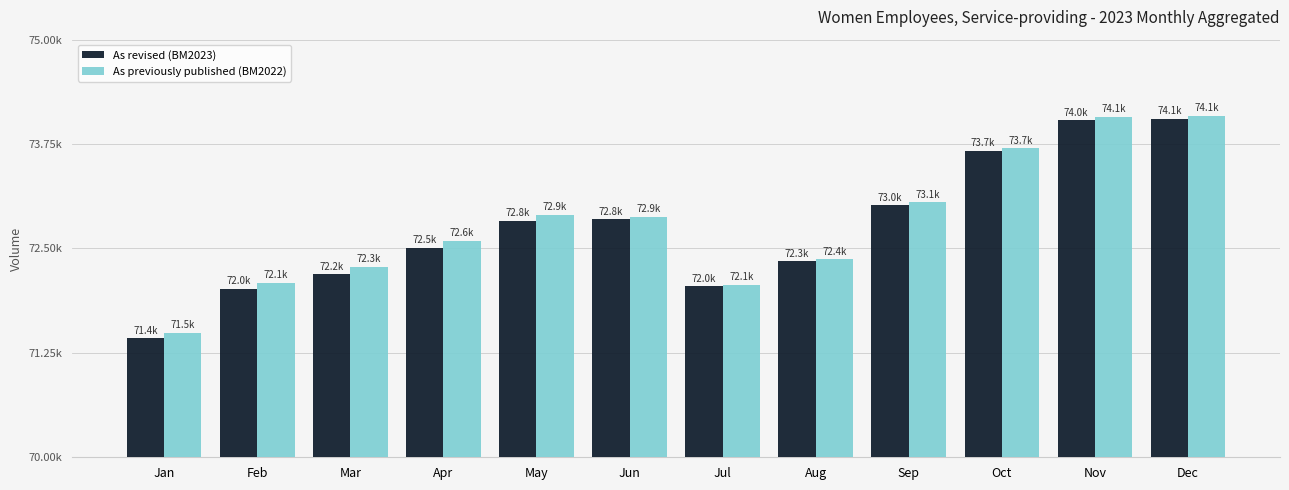

What is the total value across all series at May?

145737